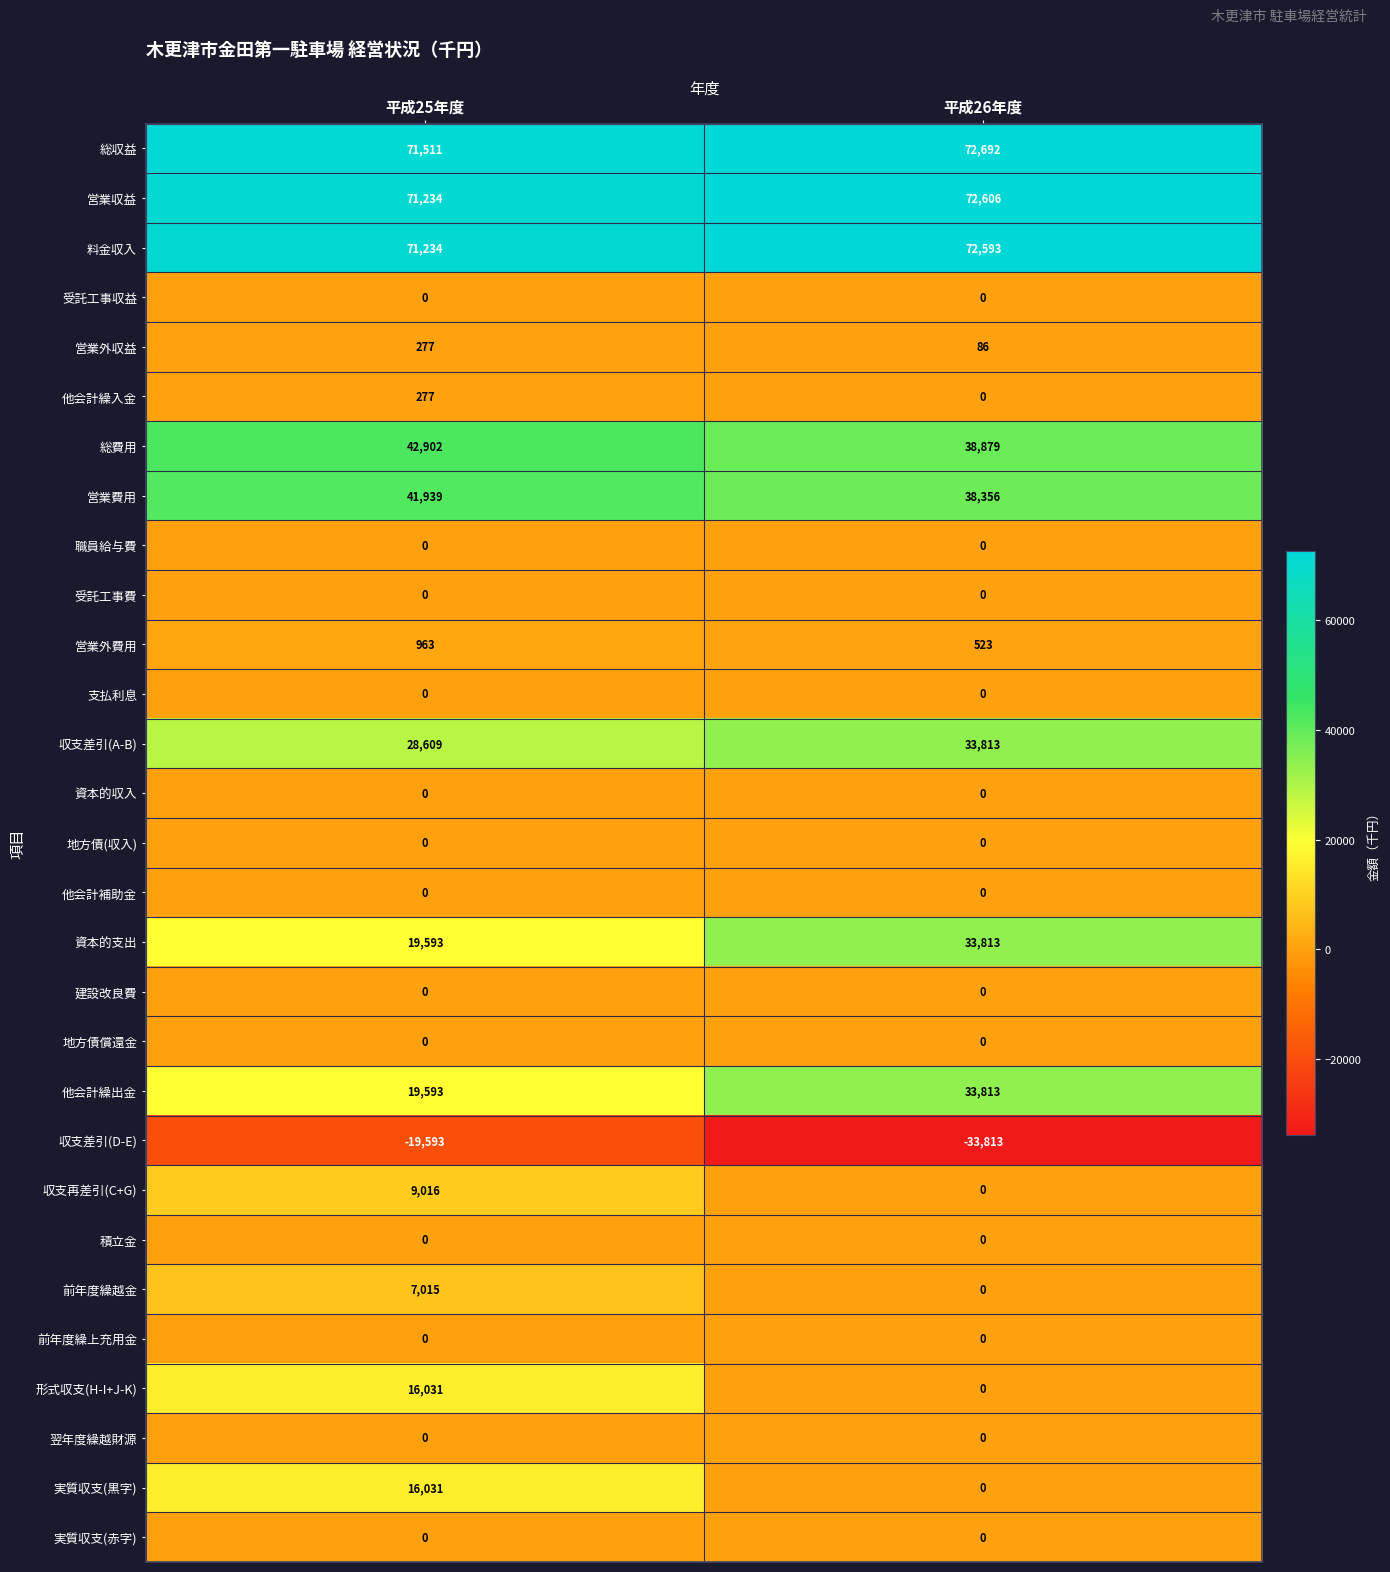

What is the spread (max minus min) of values at 平成26年度?

106505